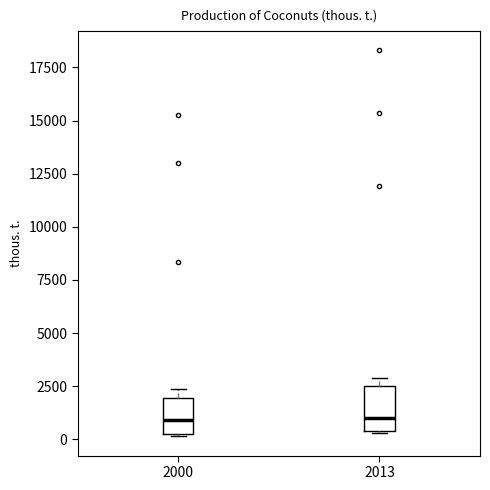

Where is the lower edge of the box at x = 2013 on the y-axis? The values are not printed on the chart, so give them approximately, as read against the axis.

500